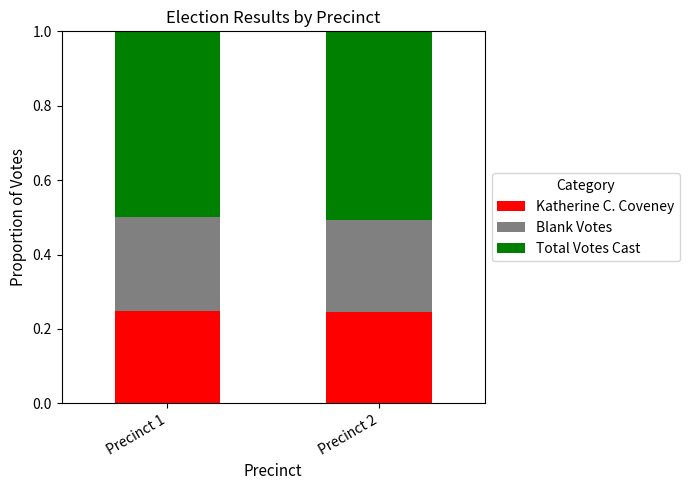

What is the sum of the Katherine C. Coveney values at Precinct 2 and Precinct 1?

0.5